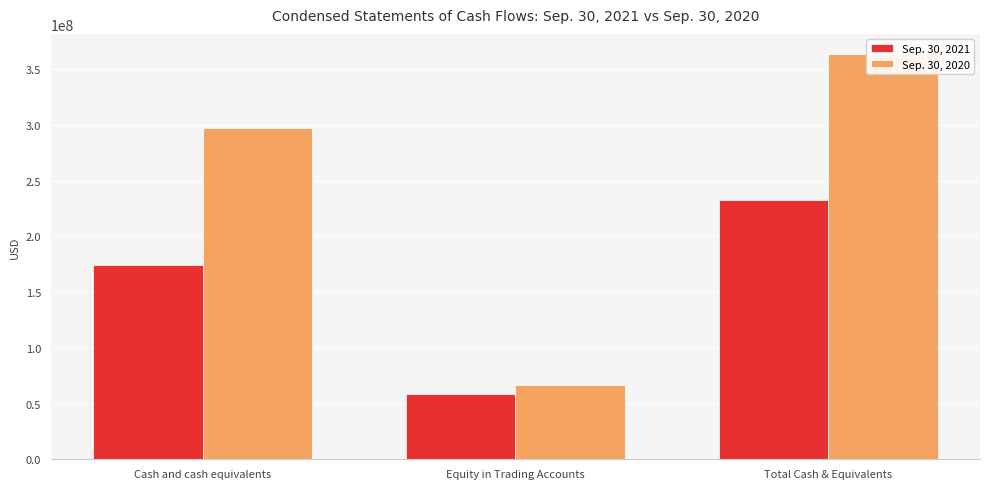

Is the value of Sep. 30, 2020 at Total Cash & Equivalents greater than the value of Sep. 30, 2021 at Total Cash & Equivalents?

Yes